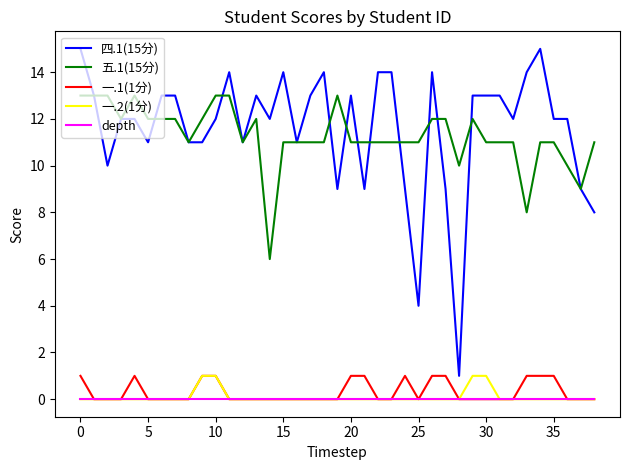

True or false: 五.1(15分) and 一.1(1分) intersect in this chart.

False